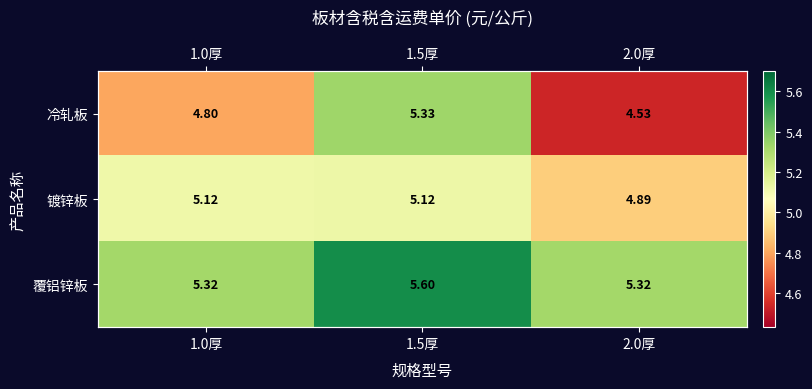

True or false: 覆铝锌板 has a value of 1.6 at 1.5厚.

False